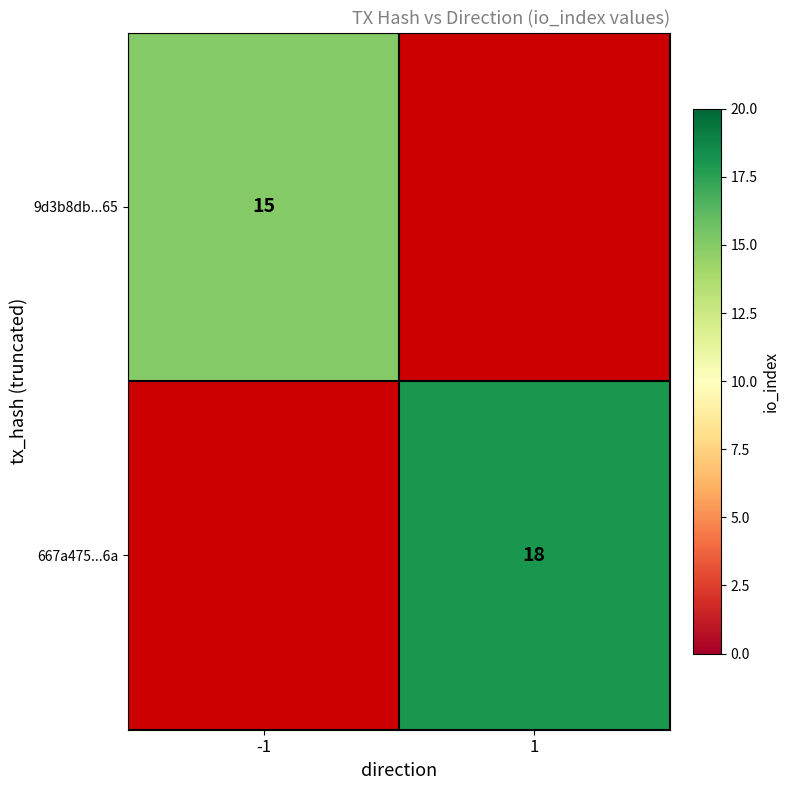

Is it true that 9d3b8db...65 equals 15 at -1?

True